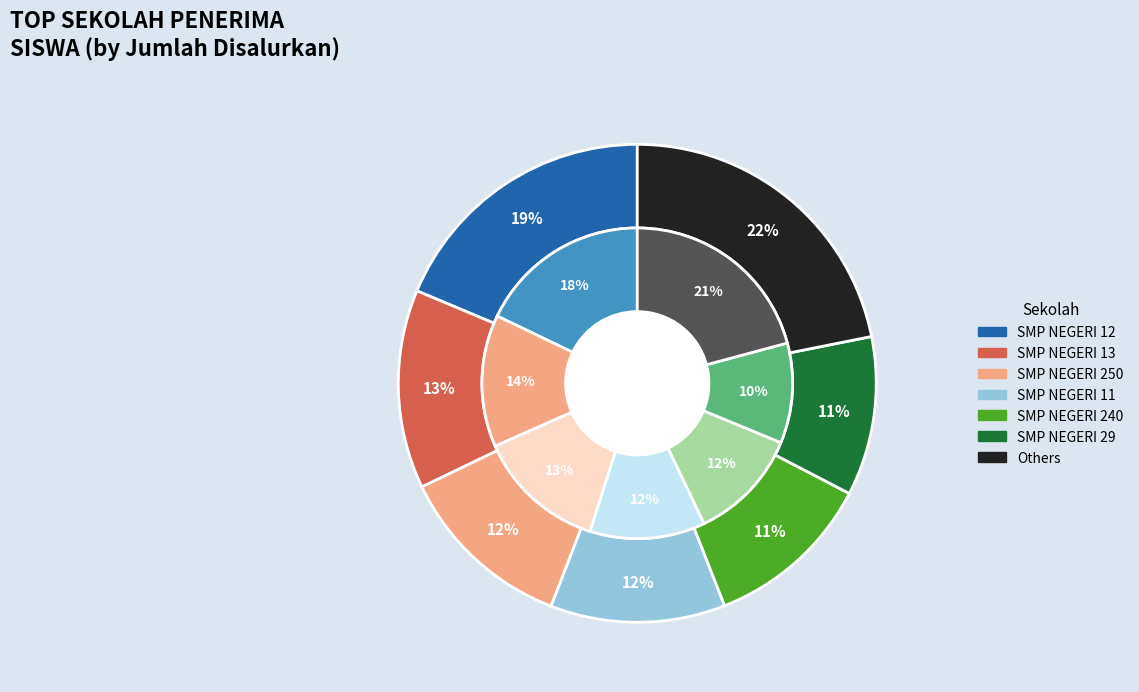

Is the sum of SMP NEGERI 29 and SMP NEGERI 250 greater than half?

No